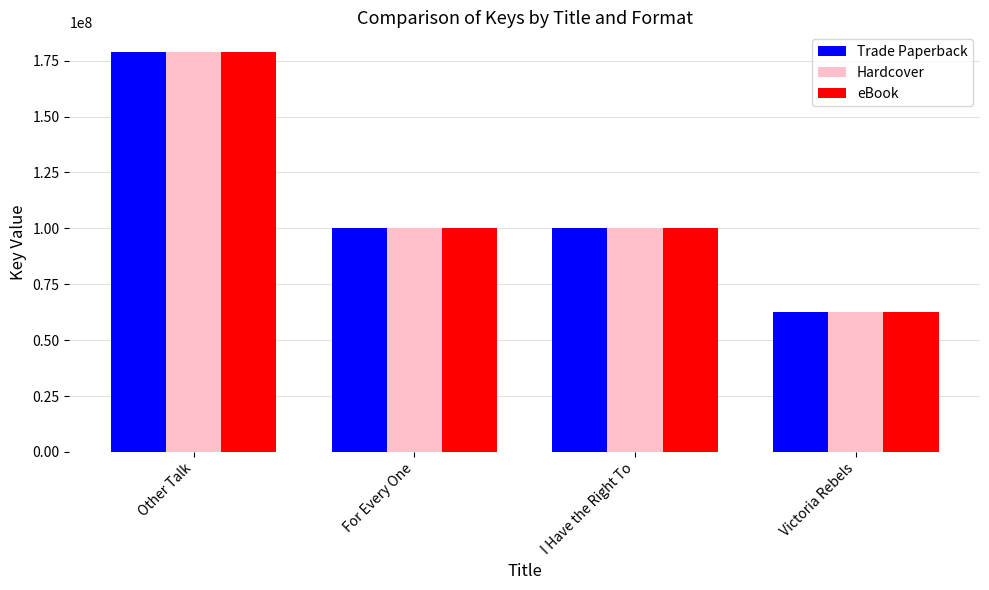

What is the total value across all series at For Every One?

300649446